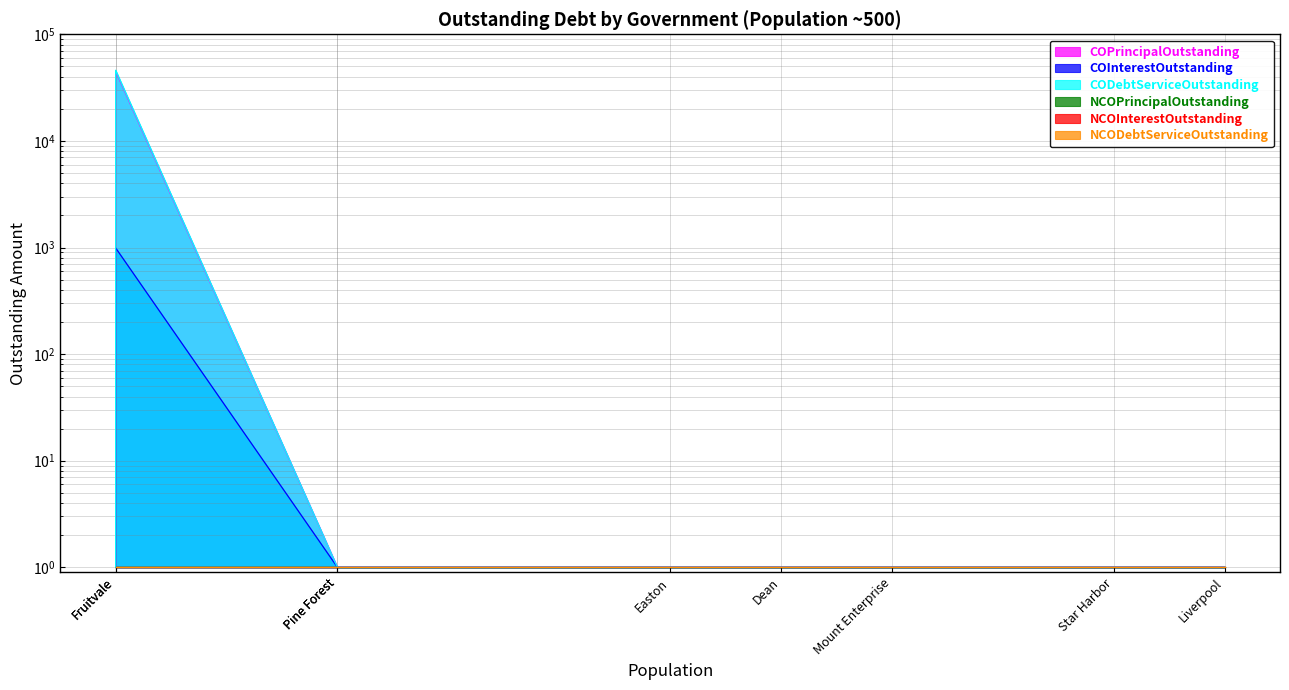

The CODebtServiceOutstanding series shows 2 at Mount Enterprise. True or false?

False